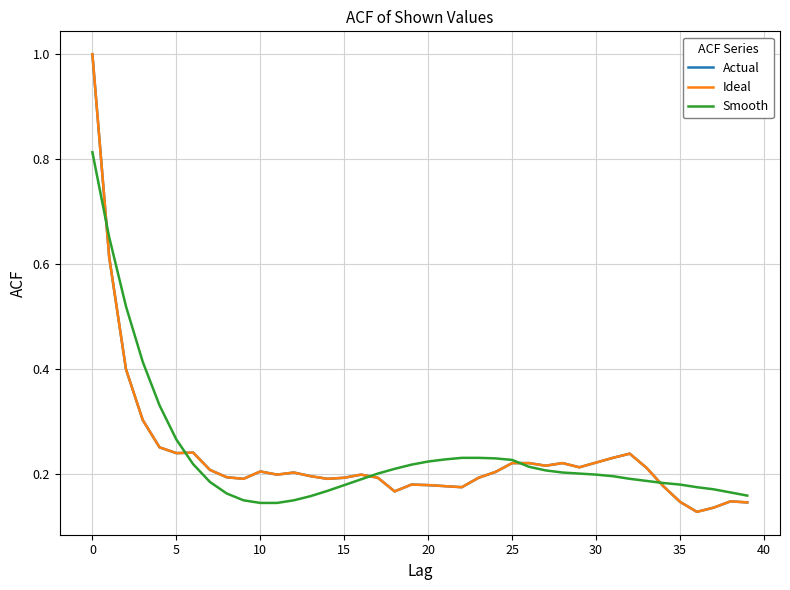

Which series has the largest total across all categories?

Smooth